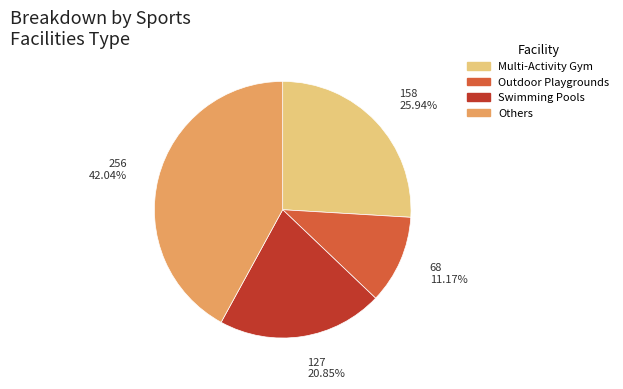

To the nearest percent, what is the average slice percentage?

25%